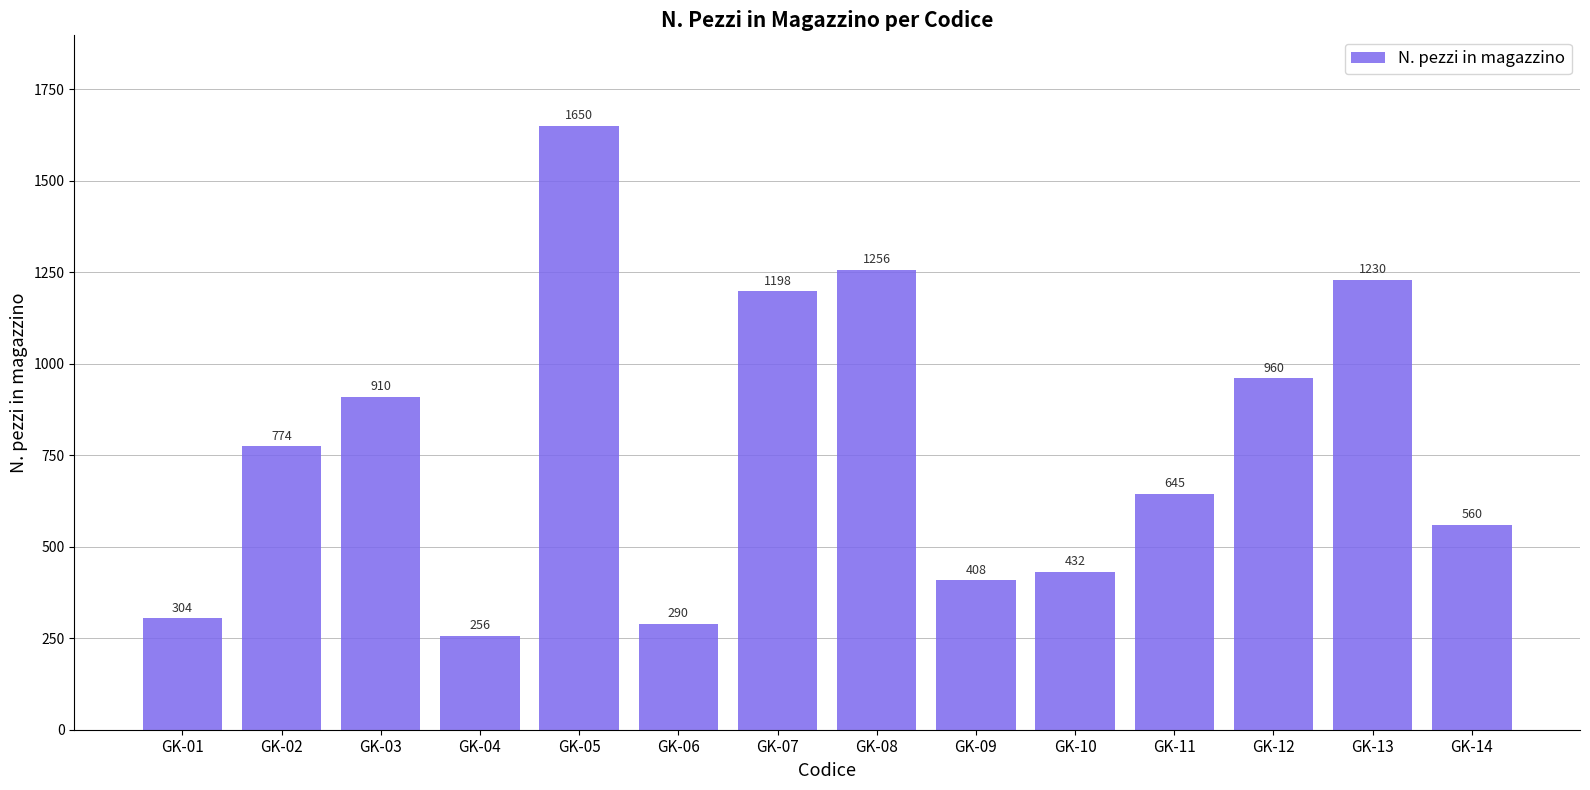

Which label corresponds to the largest value in the chart?

GK-05